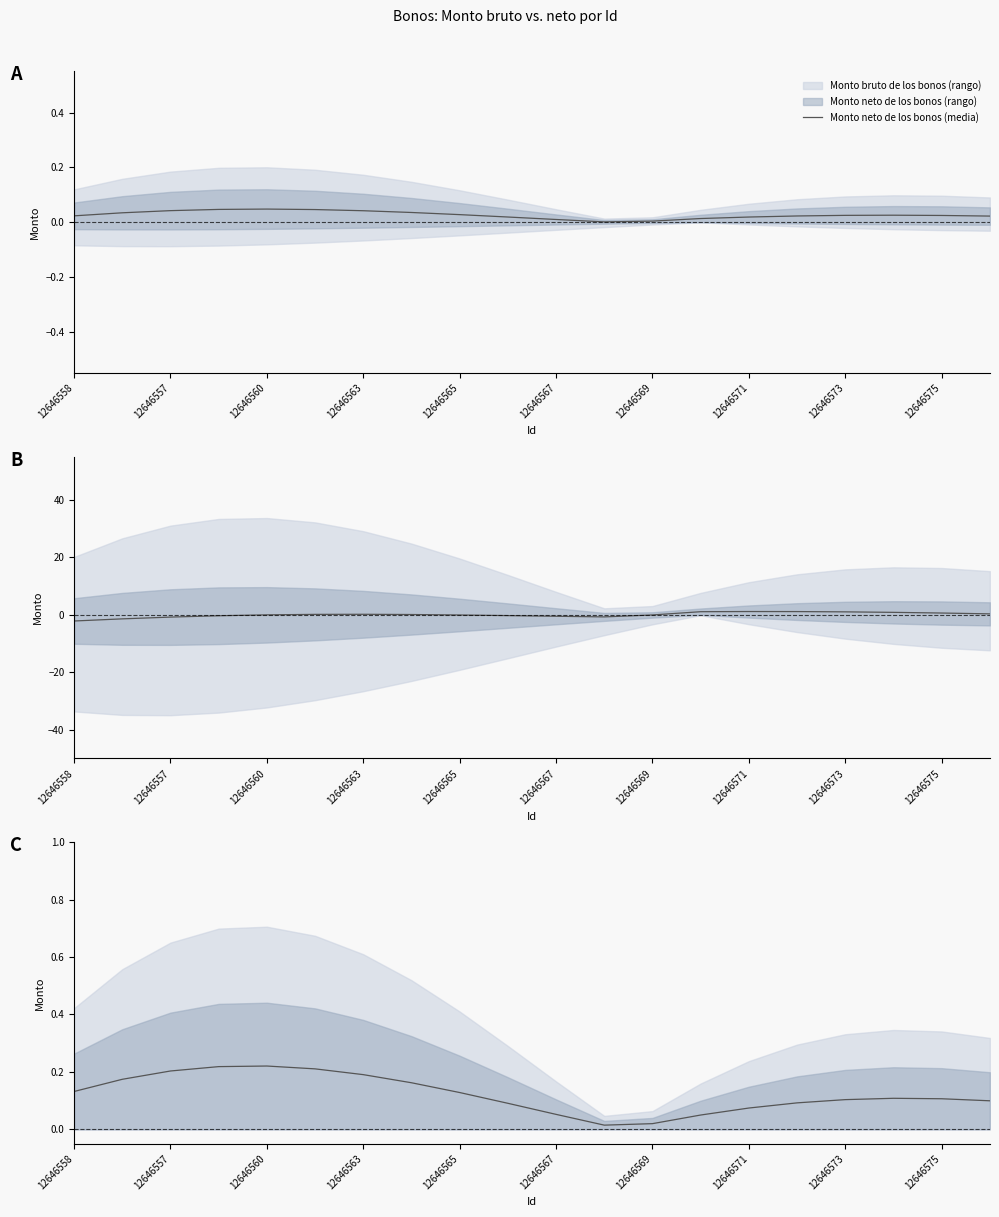

What is the difference between the values at 12646563 and 12646565?

0.1